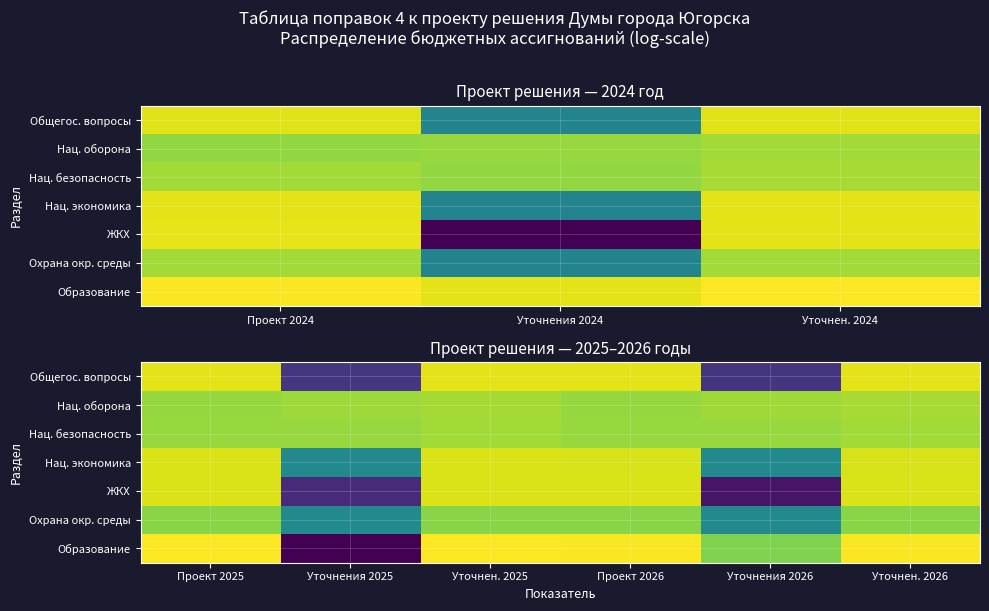

How many distinct data groups are displayed?

7